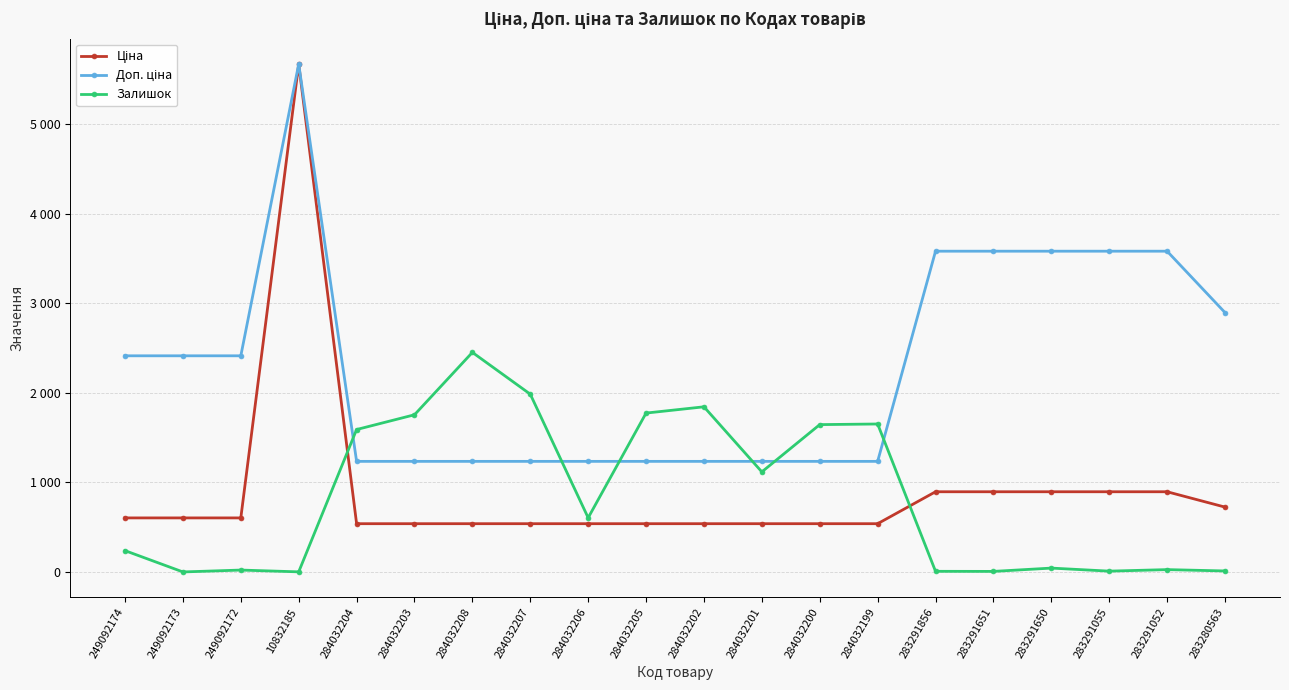

Which category has the highest value in the Доп. ціна series?

10832185